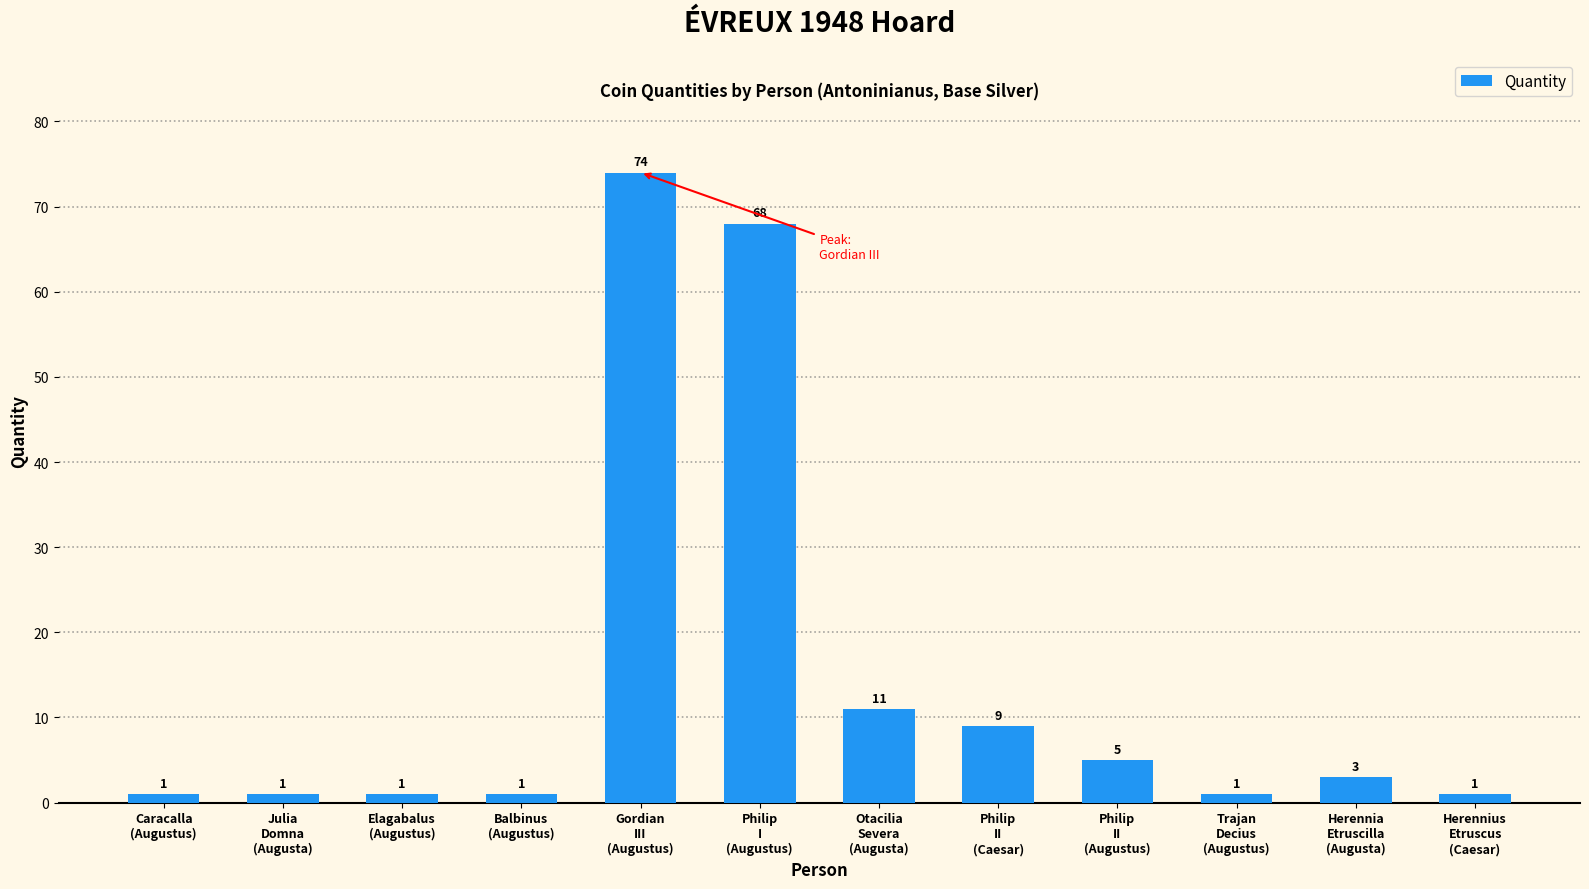

Reading left to right, transcribe all the data shown in this chart.

Caracalla
(Augustus)=1	Julia
Domna
(Augusta)=1	Elagabalus
(Augustus)=1	Balbinus
(Augustus)=1	Gordian
III
(Augustus)=74	Philip
I
(Augustus)=68	Otacilia
Severa
(Augusta)=11	Philip
II
(Caesar)=9	Philip
II
(Augustus)=5	Trajan
Decius
(Augustus)=1	Herennia
Etruscilla
(Augusta)=3	Herennius
Etruscus
(Caesar)=1